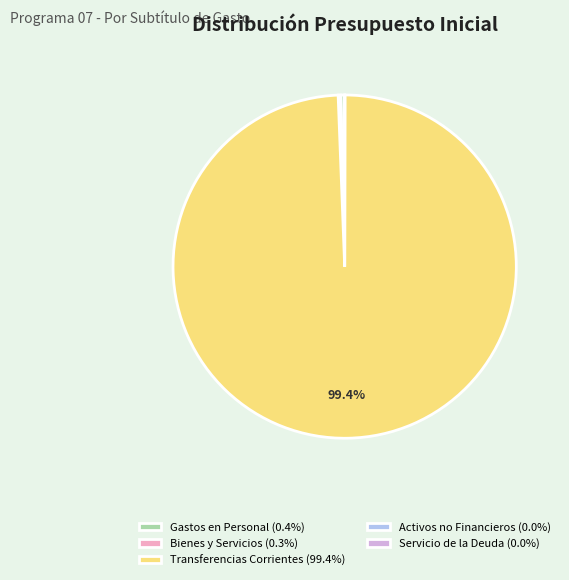

Is there any slice that represents more than half of the pie?

Yes